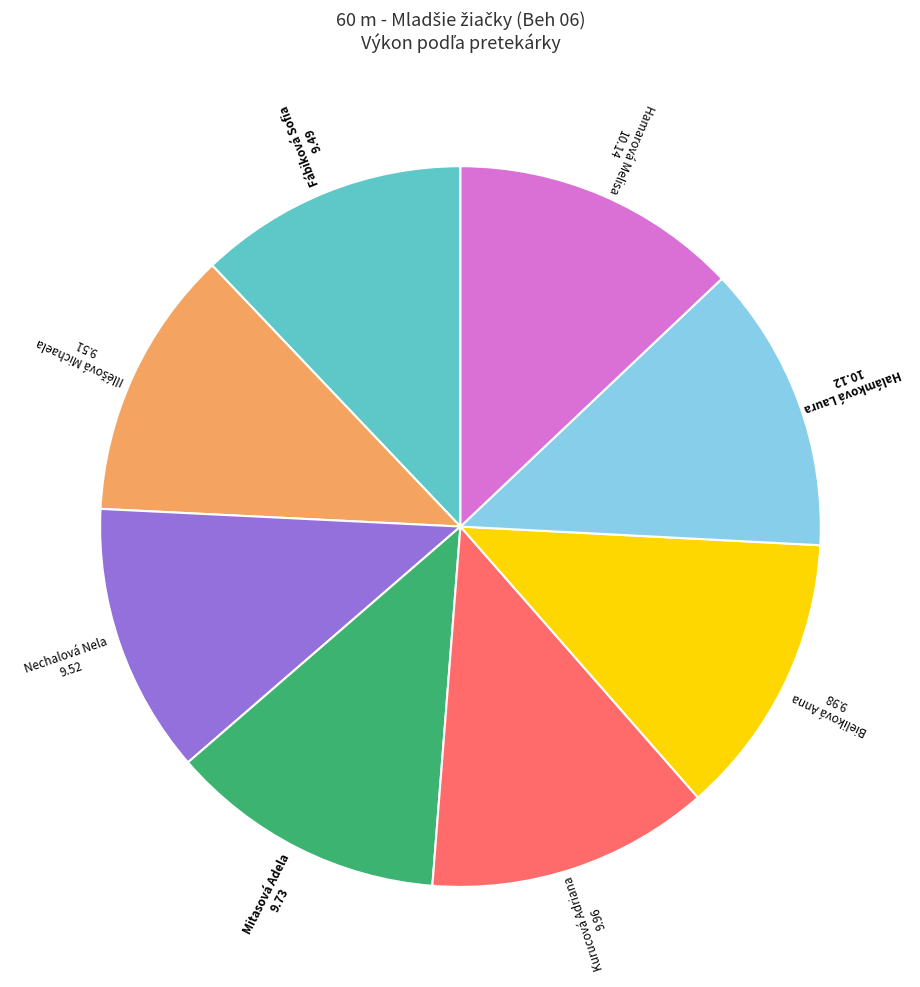

Is there any slice that represents more than half of the pie?

No